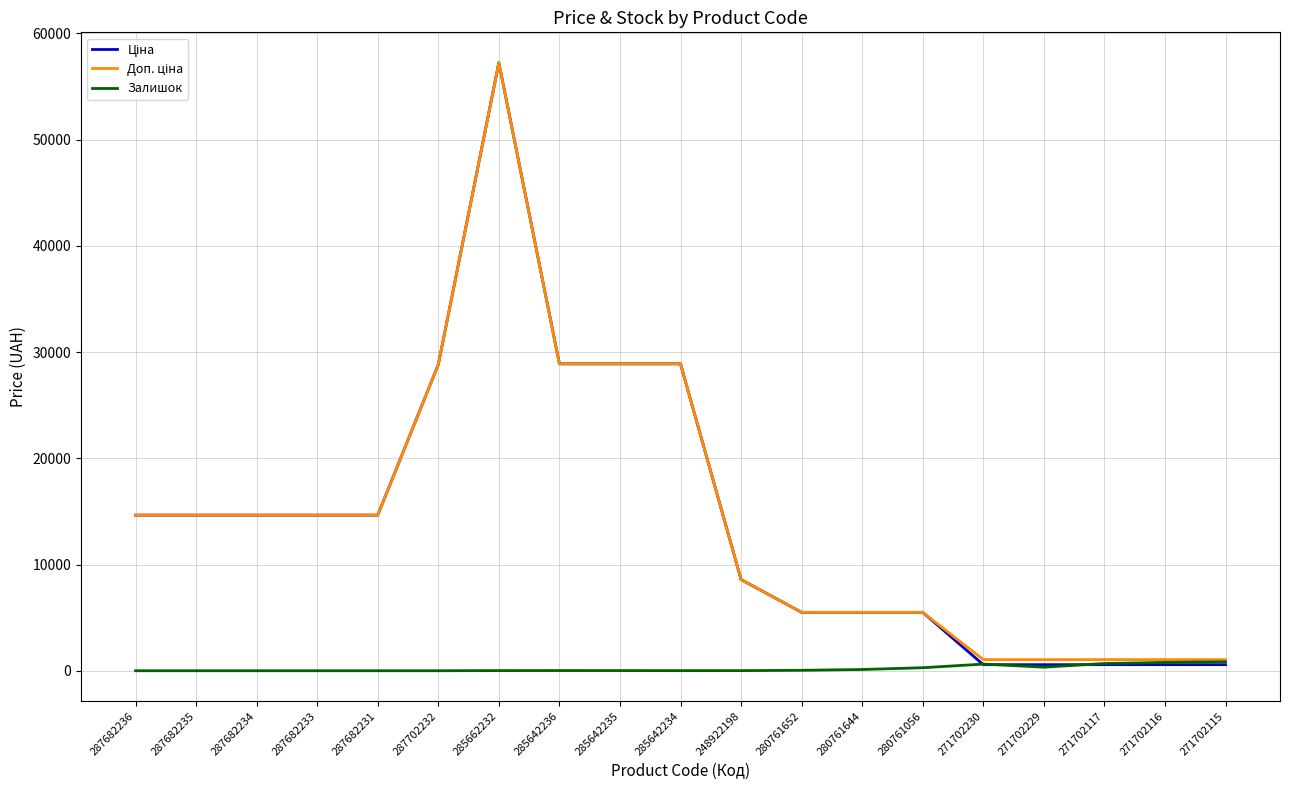

Does the chart display data point markers on the line(s)?

No